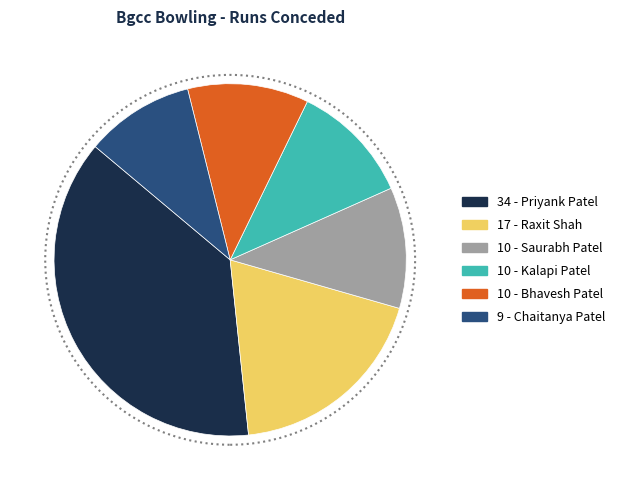

Is there a majority slice in this chart?

No